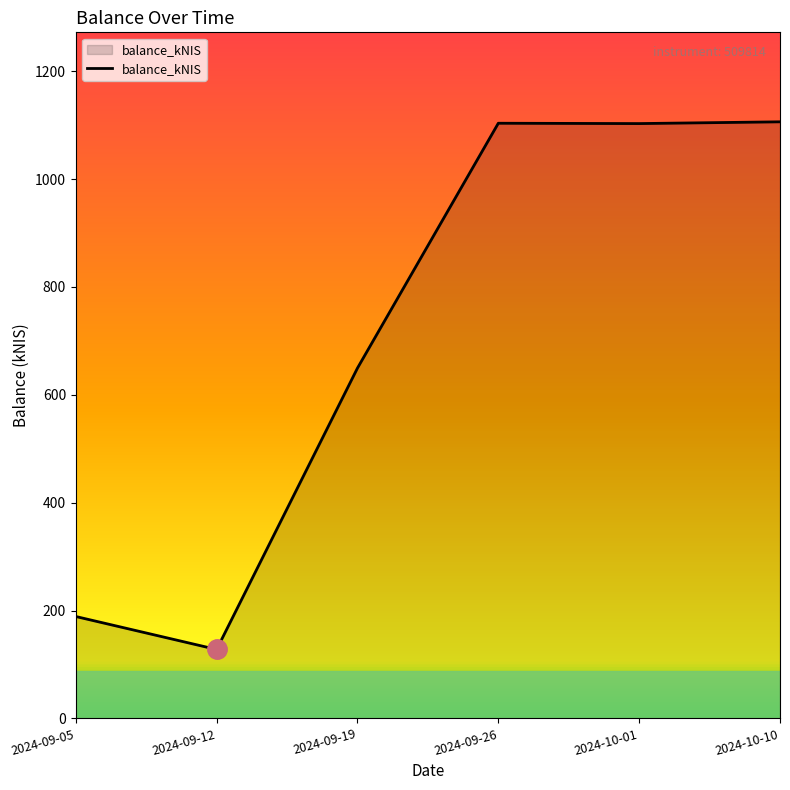

How many lines are shown in the chart?

1